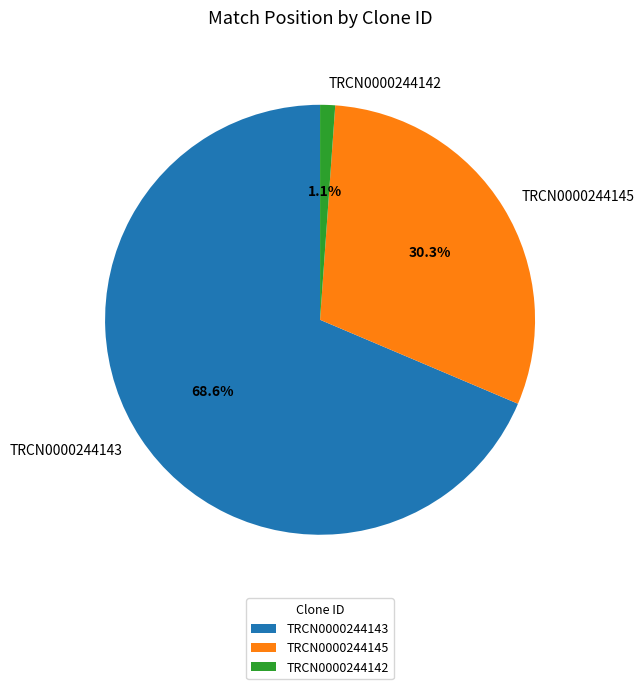

True or false: TRCN0000244145 accounts for 30% of the total.

True